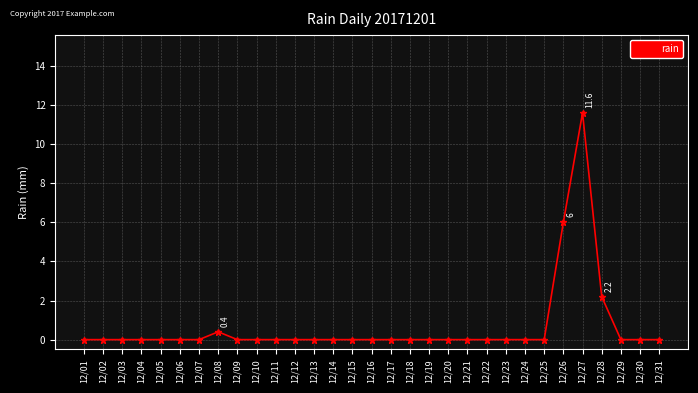

True or false: there are more than 1 points higher than both neighbors.

True